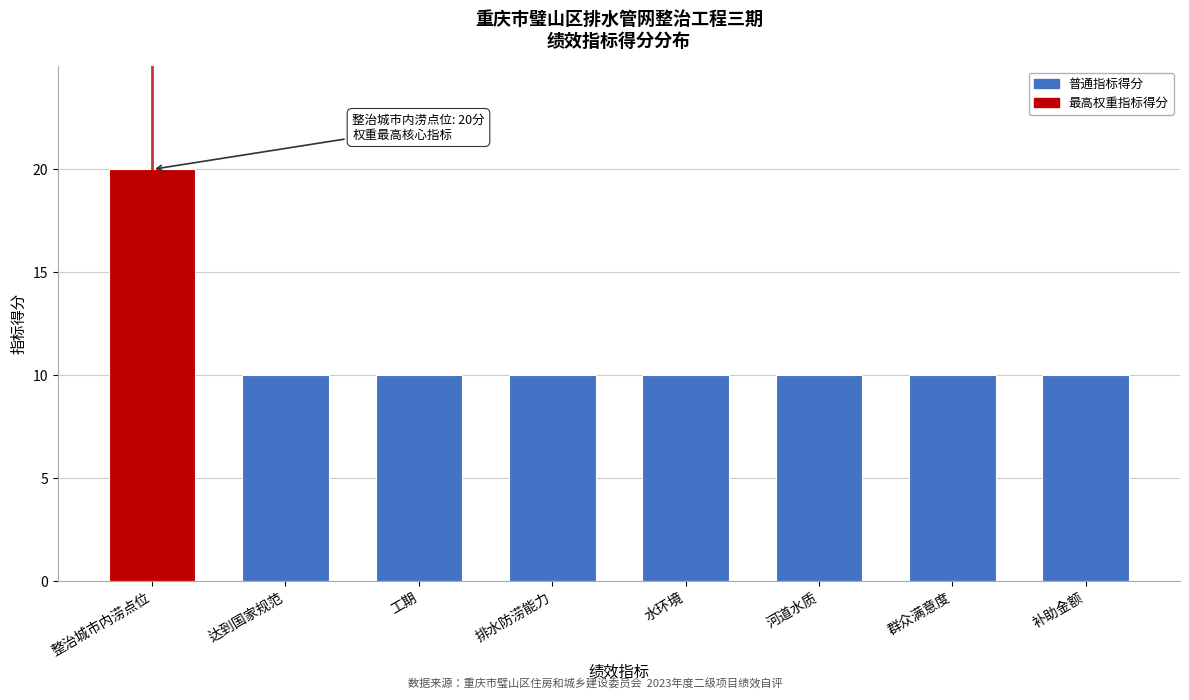

Reading right to left, extract all data points from this chart.

补助金额=10	群众满意度=10	河道水质=10	水环境=10	排水防涝能力=10	工期=10	达到国家规范=10	整治城市内涝点位=20